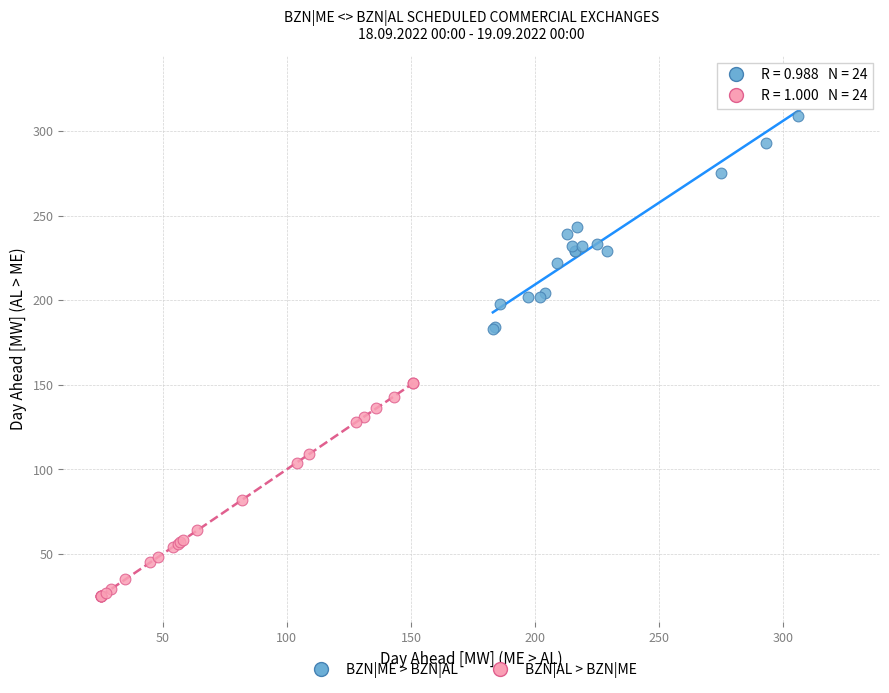

Which series reaches the maximum Y coordinate?

BZN|ME > BZN|AL